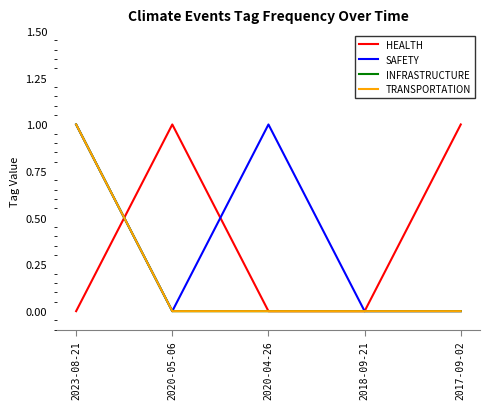

List the series in order of their peak value, lowest first.

HEALTH, SAFETY, INFRASTRUCTURE, TRANSPORTATION